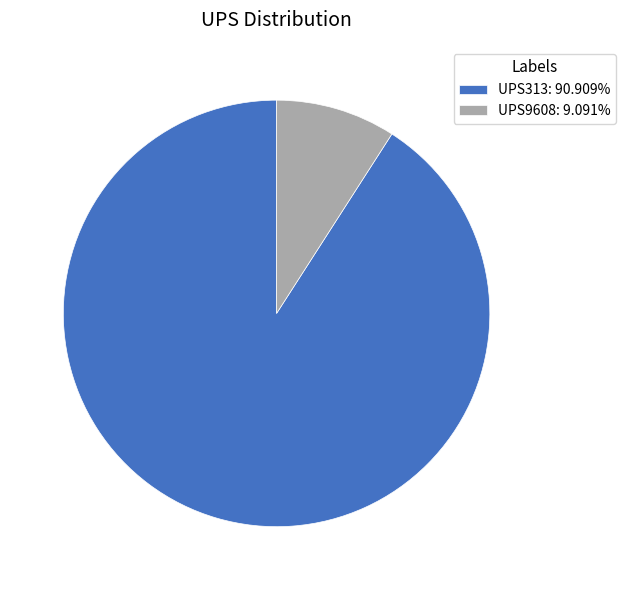

Is the sum of UPS313 and UPS9608 greater than half?

Yes